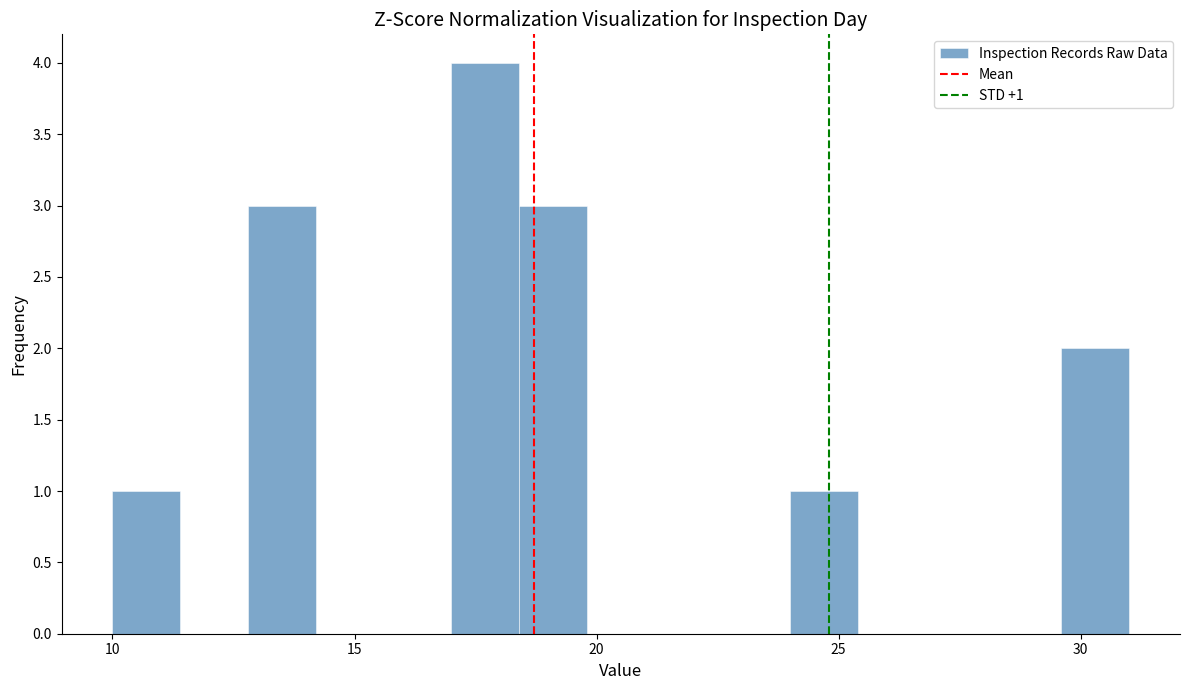

Around what value on the x-axis is the tallest bar? Give the approximate position of its centre, as read against the axis.

17.5